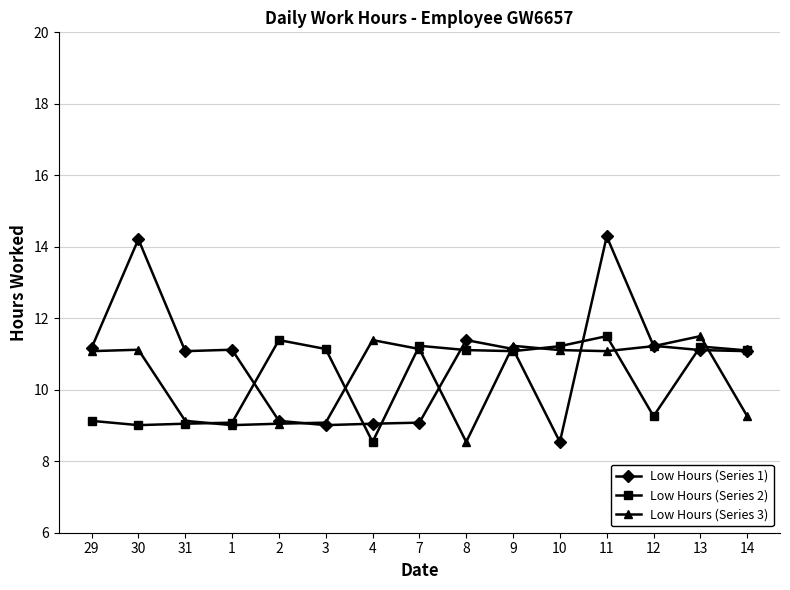

The Low Hours (Series 3) series shows 9.1 at 3. True or false?

True